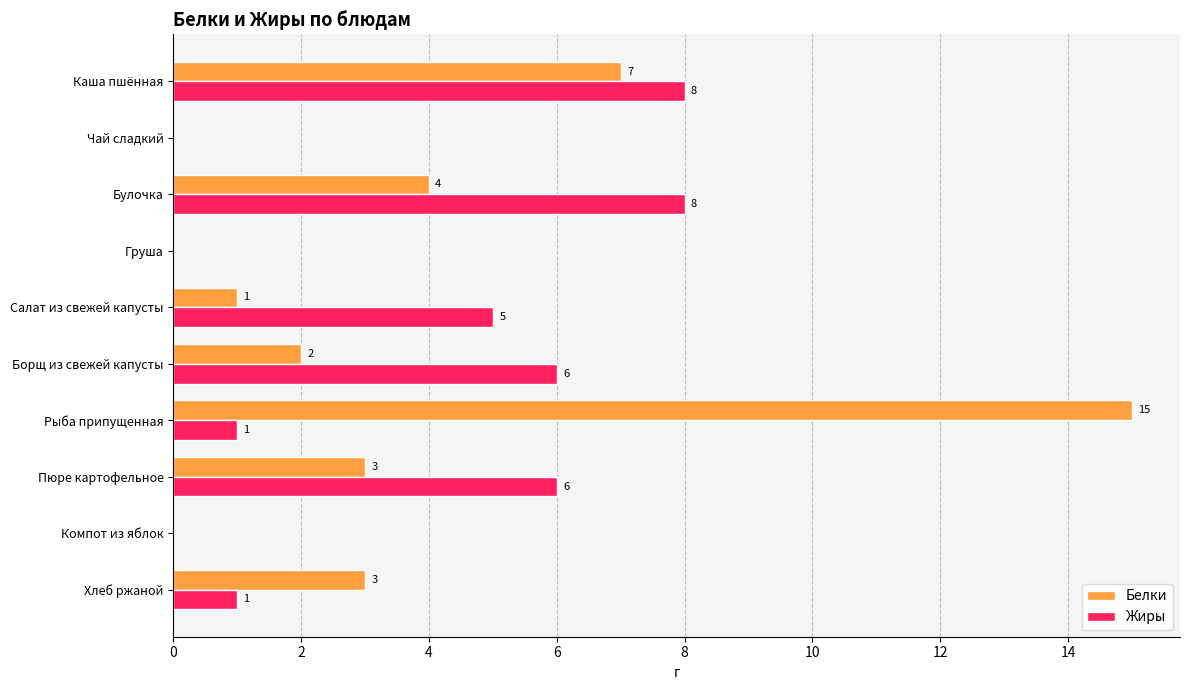

Where is Жиры nearest to the value 4?

Салат из свежей капусты